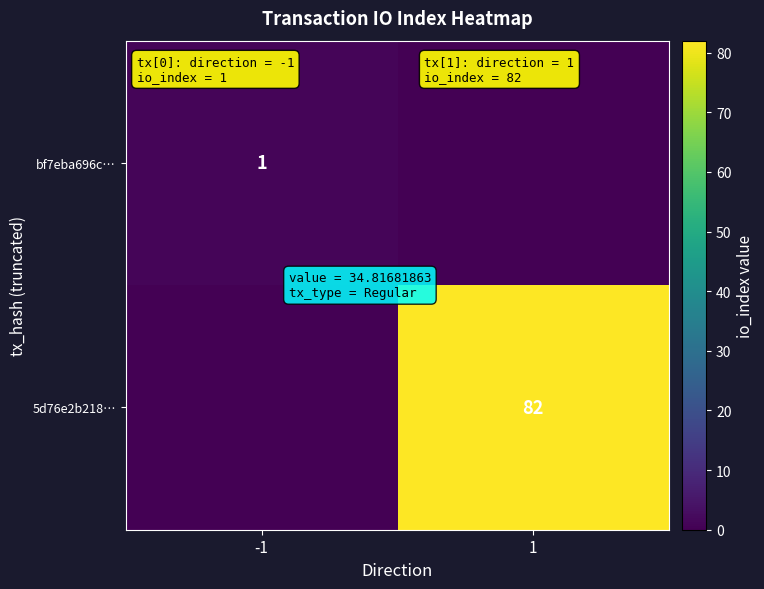

The value of 5d76e2b218… at 1 is 82. True or false?

True